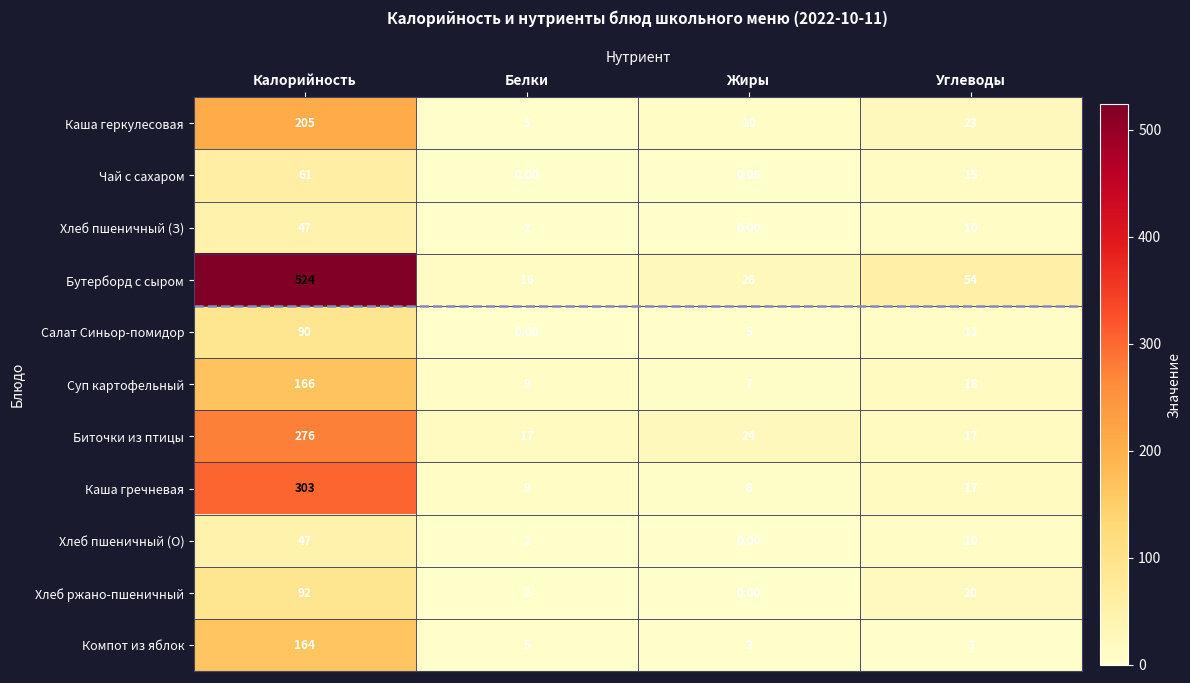

Is the value of Хлеб пшеничный (З) at Углеводы greater than the value of Компот из яблок at Жиры?

Yes